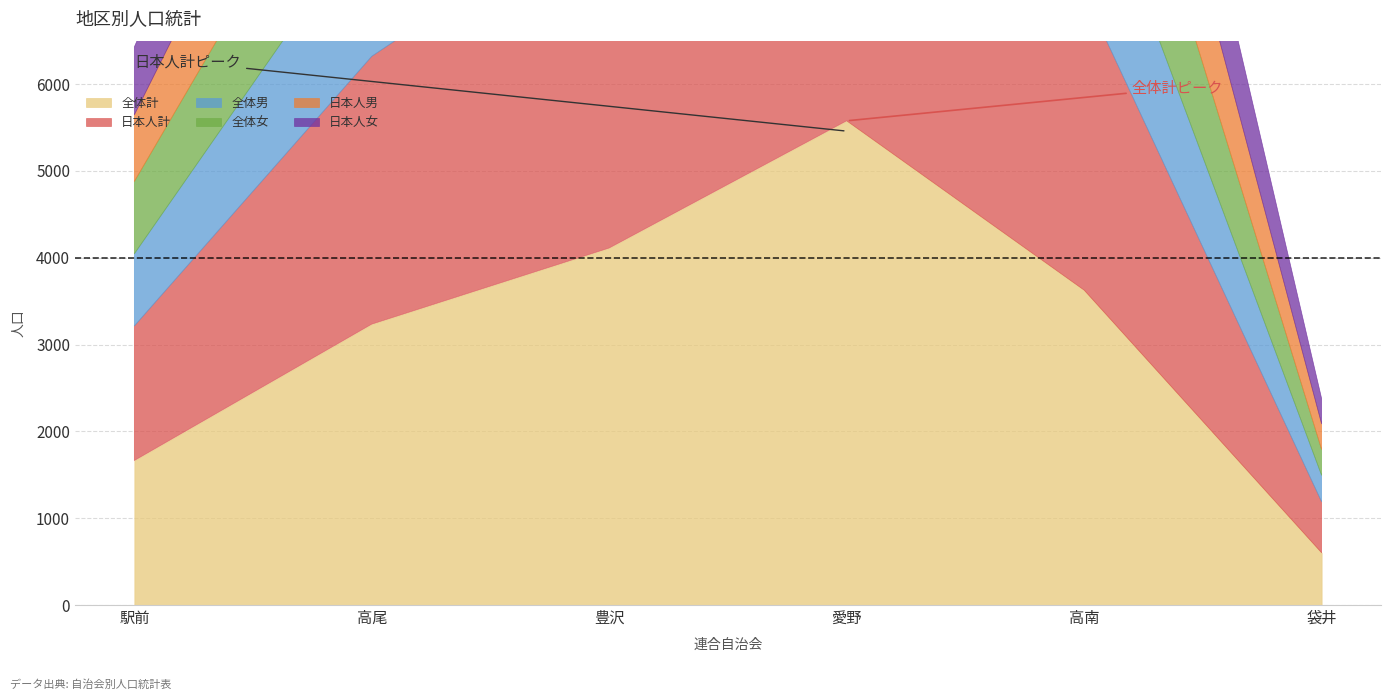

The value of 全体女 at 駅前 is 188. True or false?

False